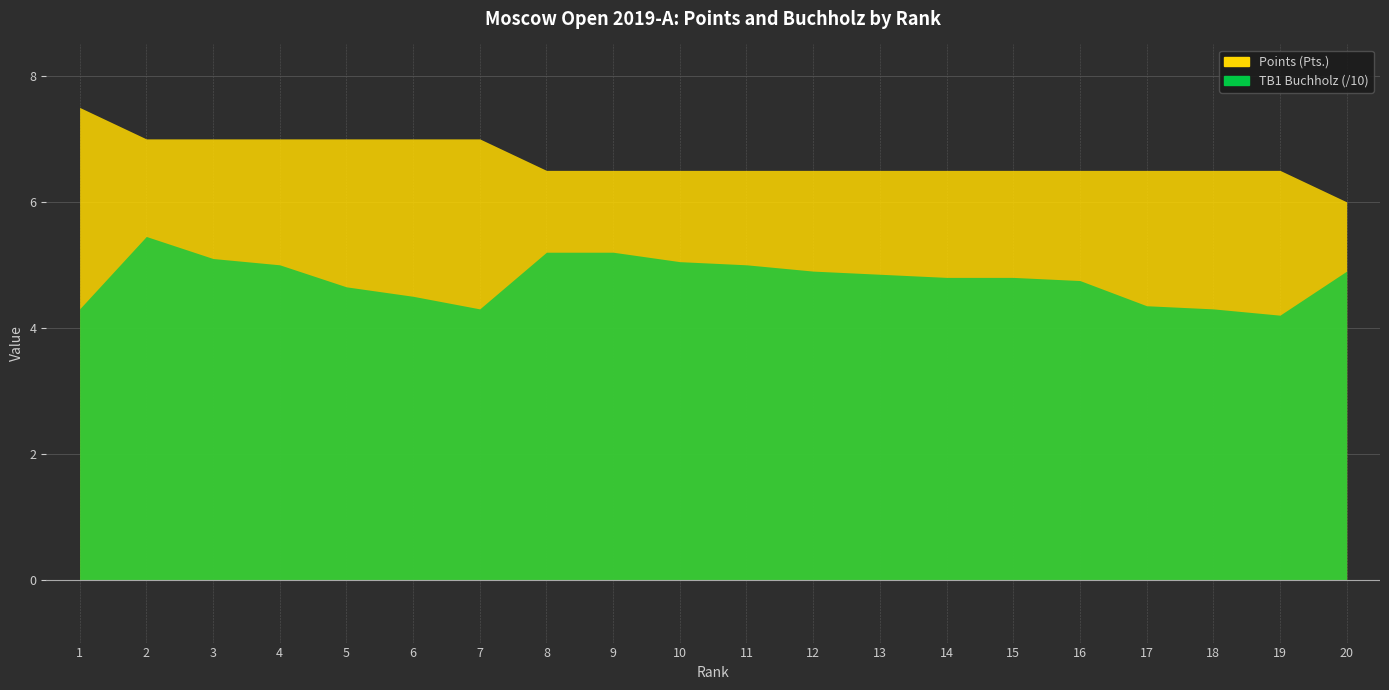

True or false: Points (Pts.) has a value of 2.6 at 12.

False